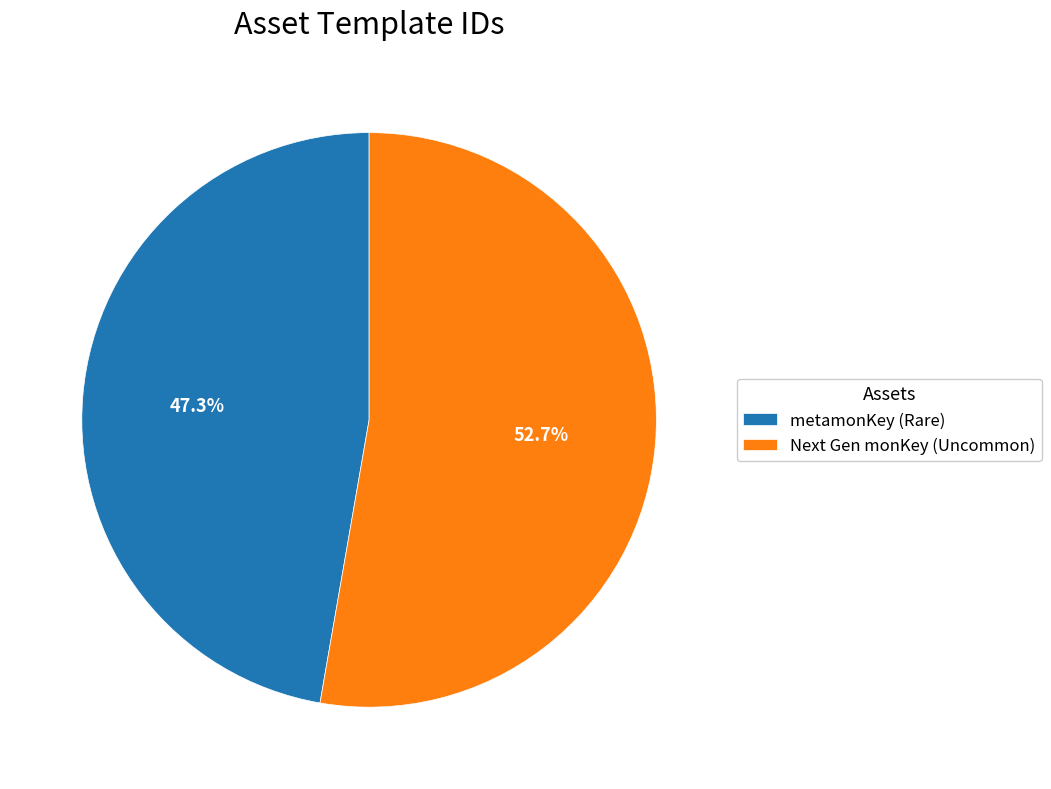

What is the total percentage of Next Gen monKey (Uncommon) and metamonKey (Rare)?

100.0%